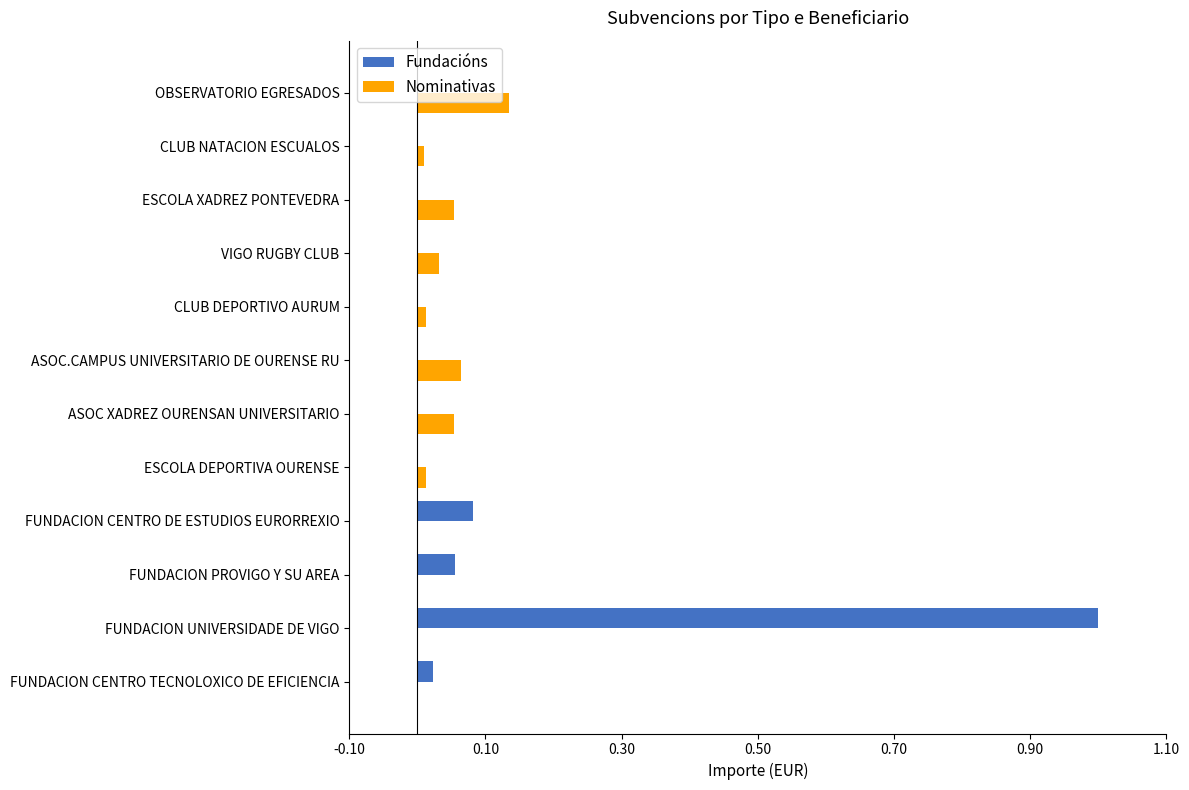

What is the maximum value shown in the chart?

1.0